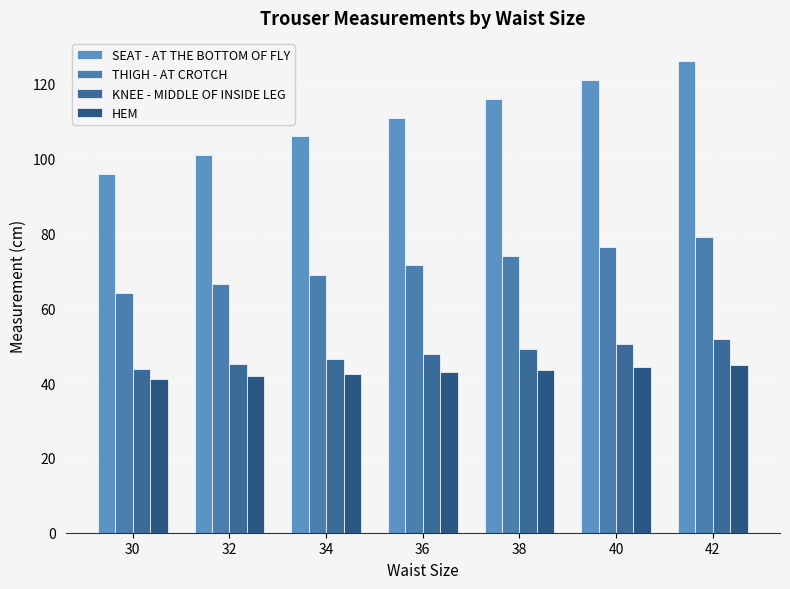

How many values in the HEM series are below 43?

3